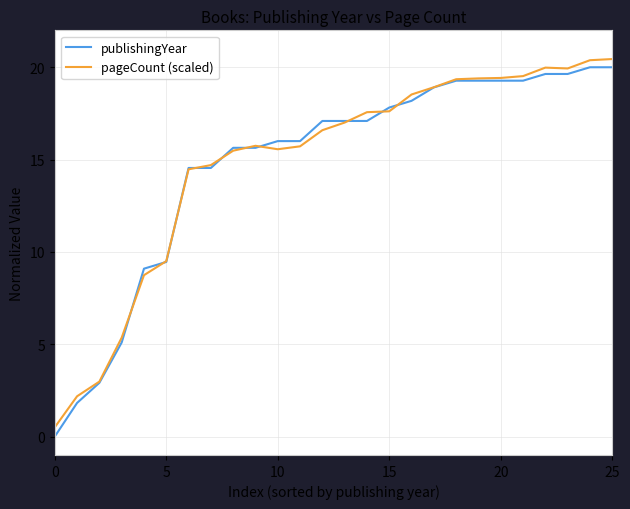

Which series has the widest spread of values?

publishingYear